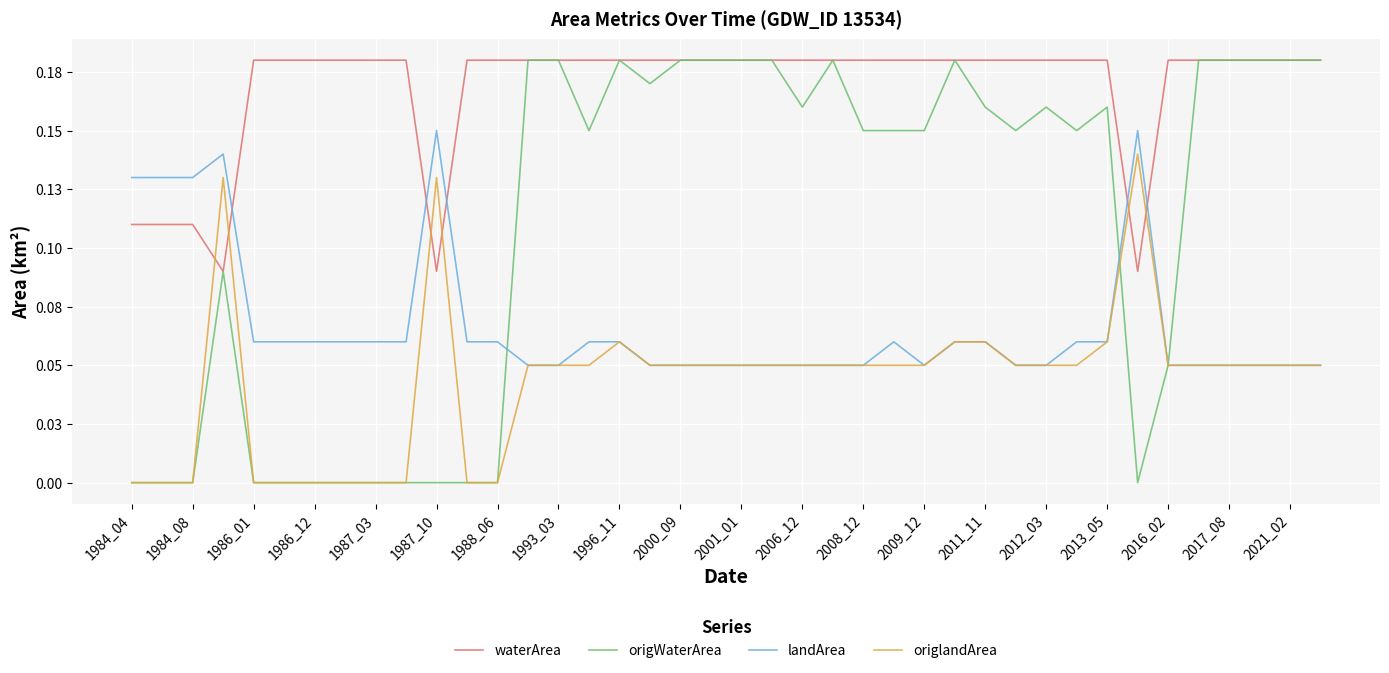

After their last crossing, which series has the higher values: origlandArea or waterArea?

waterArea